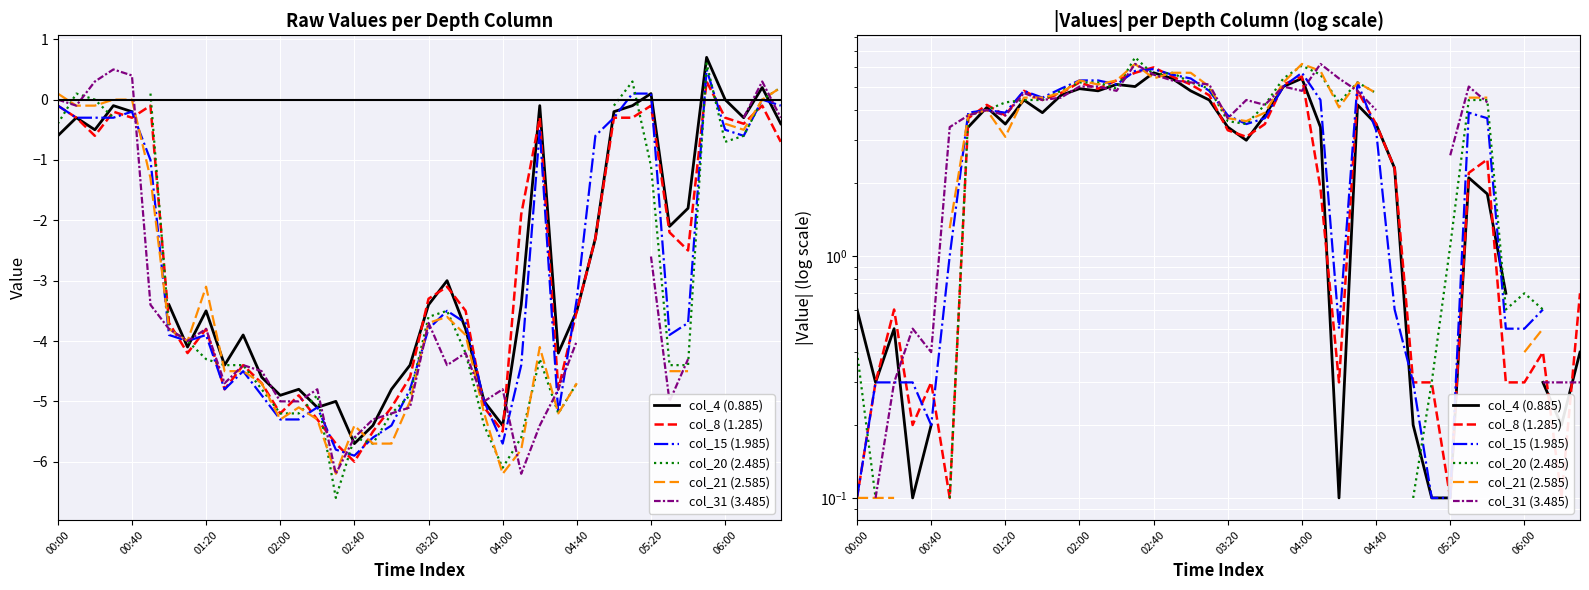

What is the label of the 17th point from the right?

23